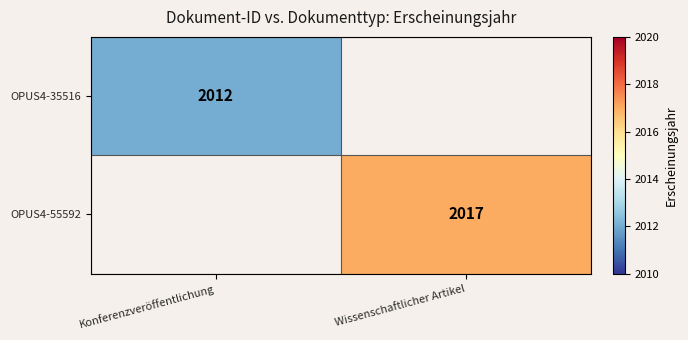

The OPUS4-55592 series shows 2017 at Wissenschaftlicher Artikel. True or false?

True